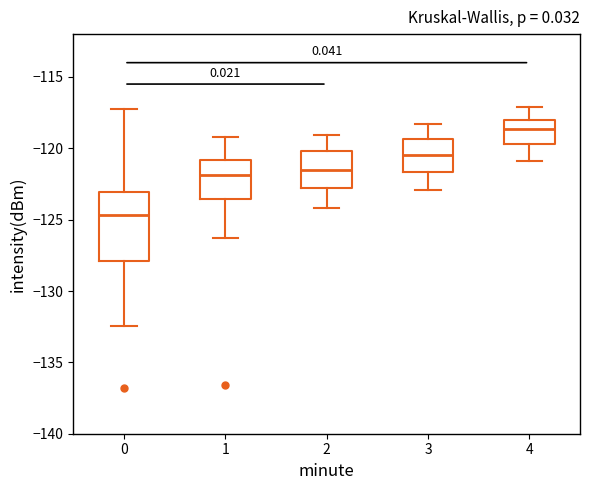

Where does the median line of the box at x = 0 sit on the y-axis? The values are not printed on the chart, so give them approximately, as read against the axis.

-124.5